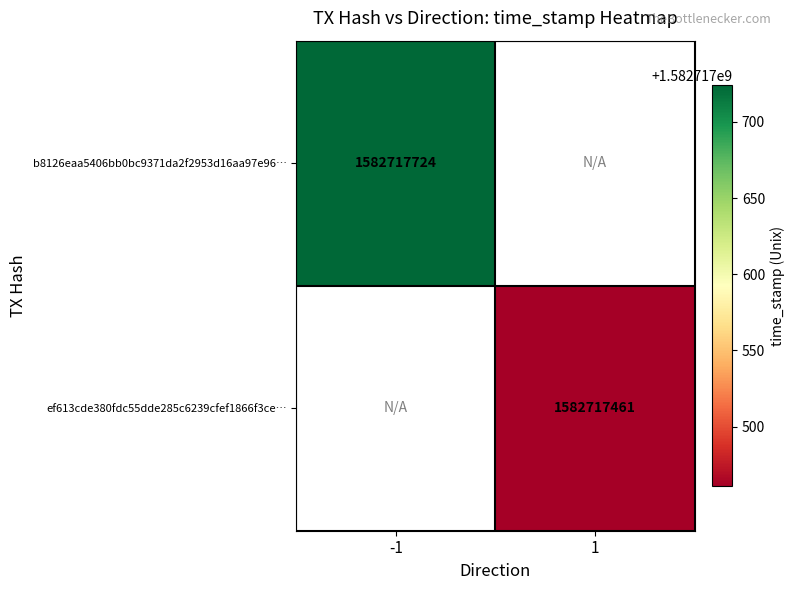

Reading right to left, transcribe all the data shown in this chart.

b8126eaa: 1582717724	-1
ef613cde: 1582717461	1